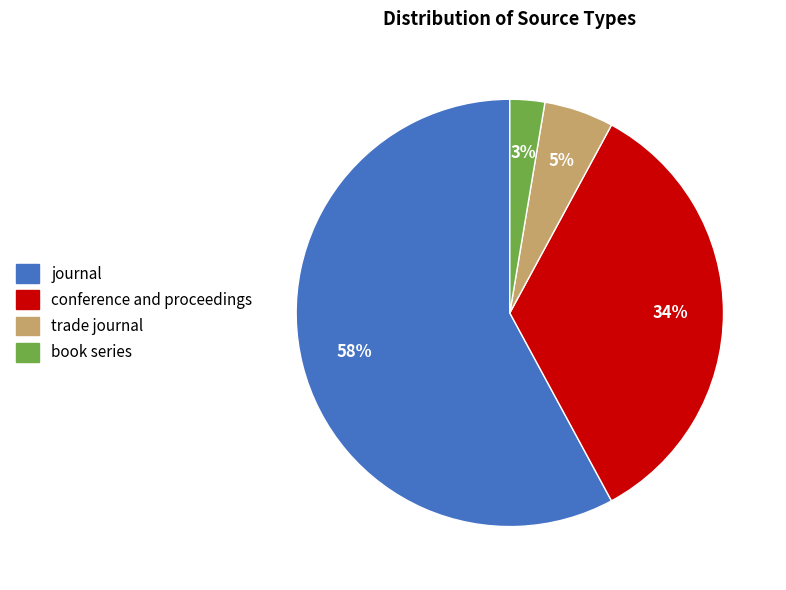

The trade journal slice represents 19% of the pie. True or false?

False